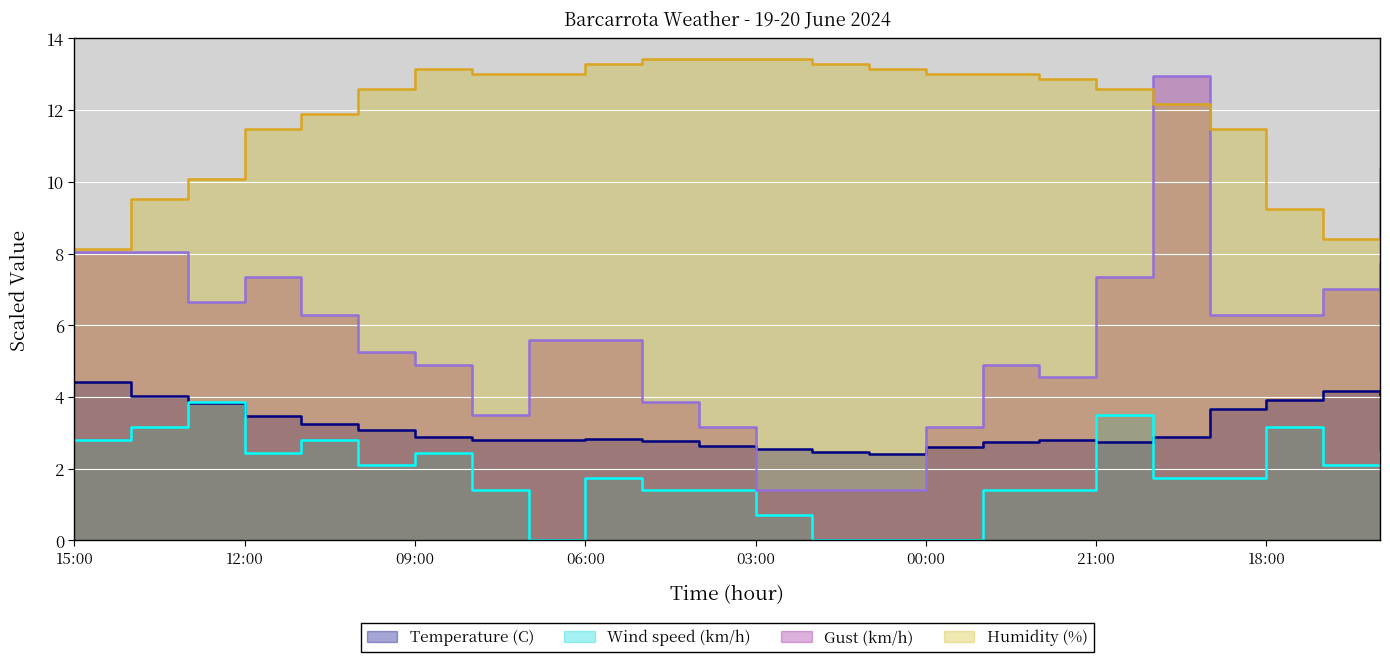

At 02:00, list the series in order from smallest to largest.

Wind speed (km/h), Gust (km/h), Temperature (C), Humidity (%)